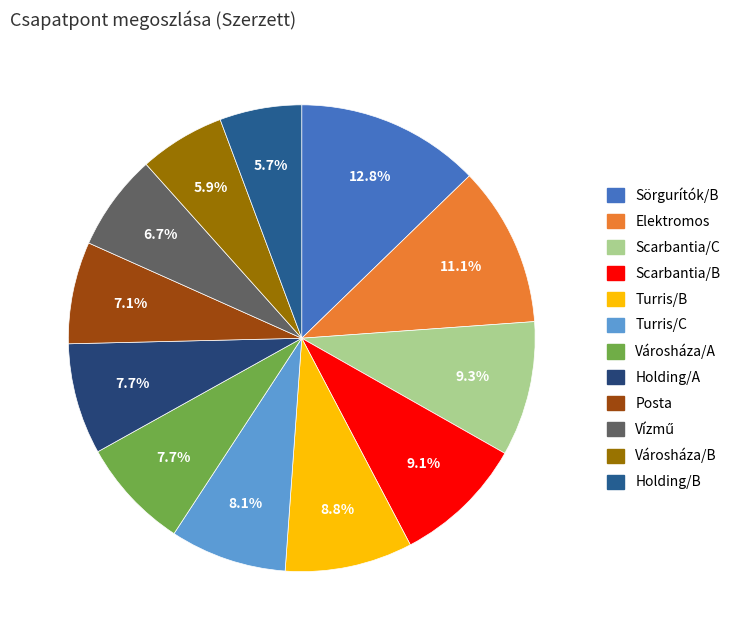

Count the number of slices in the pie.

12